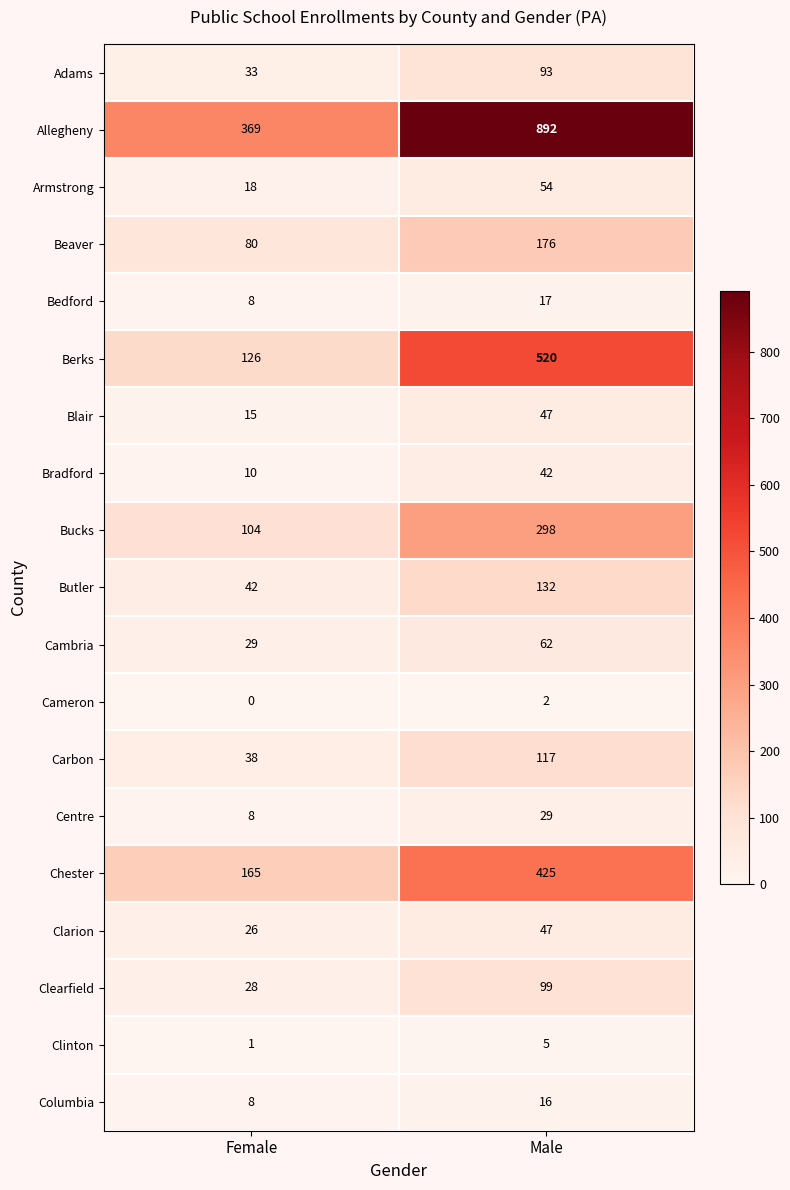

Which label corresponds to the smallest value in the chart?

Female